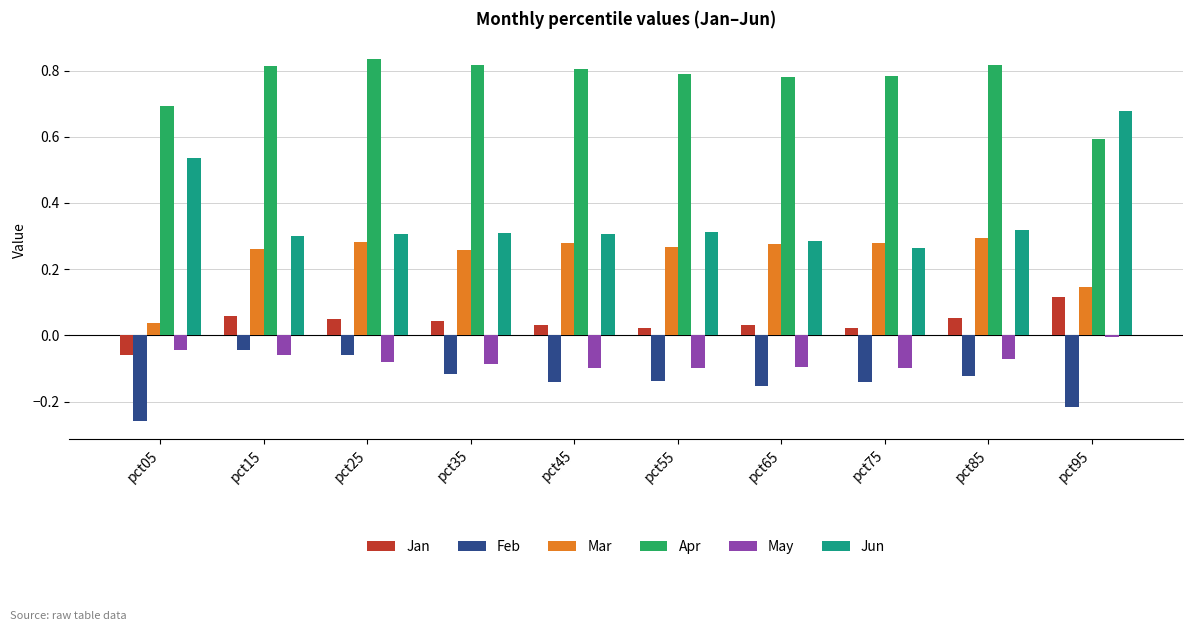

Which label corresponds to the smallest value in the chart?

pct05